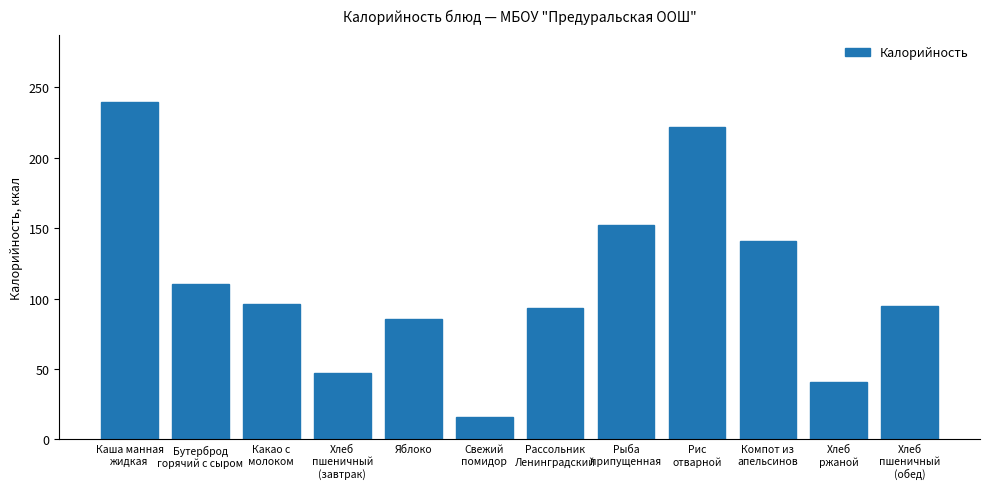

Does the chart contain stacked bars?

No